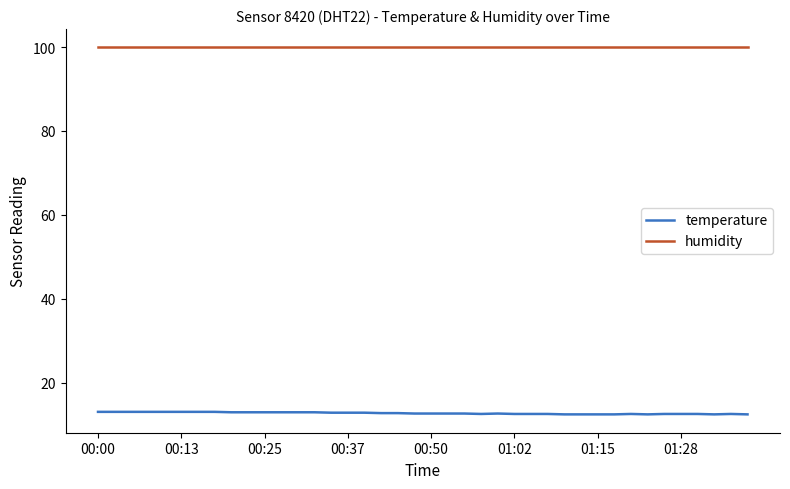

How many lines are shown in the chart?

2